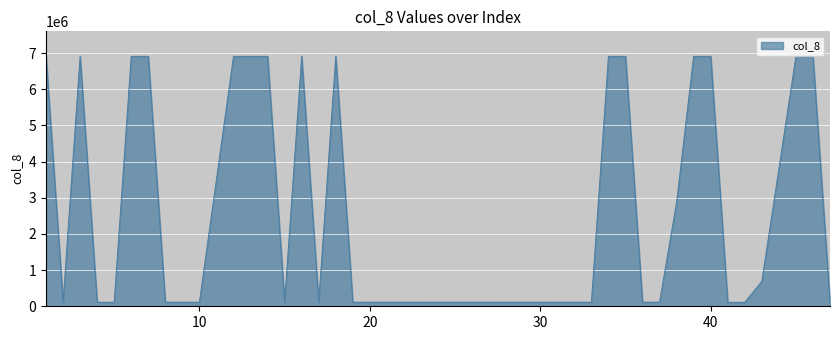

What is the difference between the maximum and minimum values?

6798260